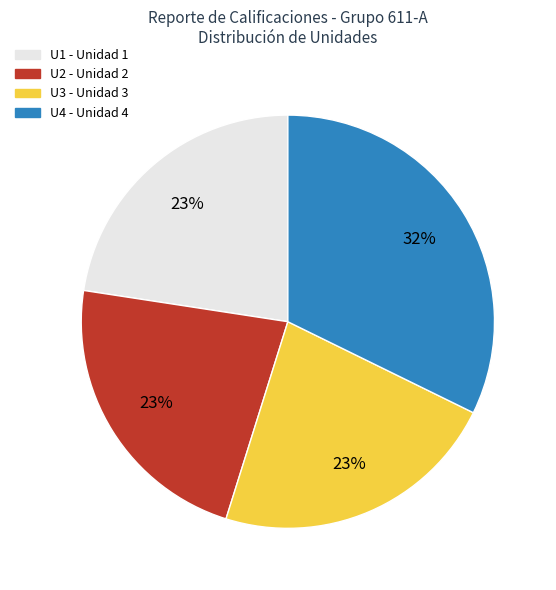

To the nearest percent, what percentage of the pie is U4?

32%